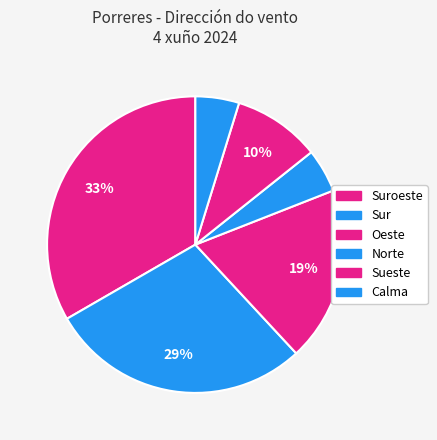

To the nearest percent, what is the combined percentage of Sueste and Norte?

21%